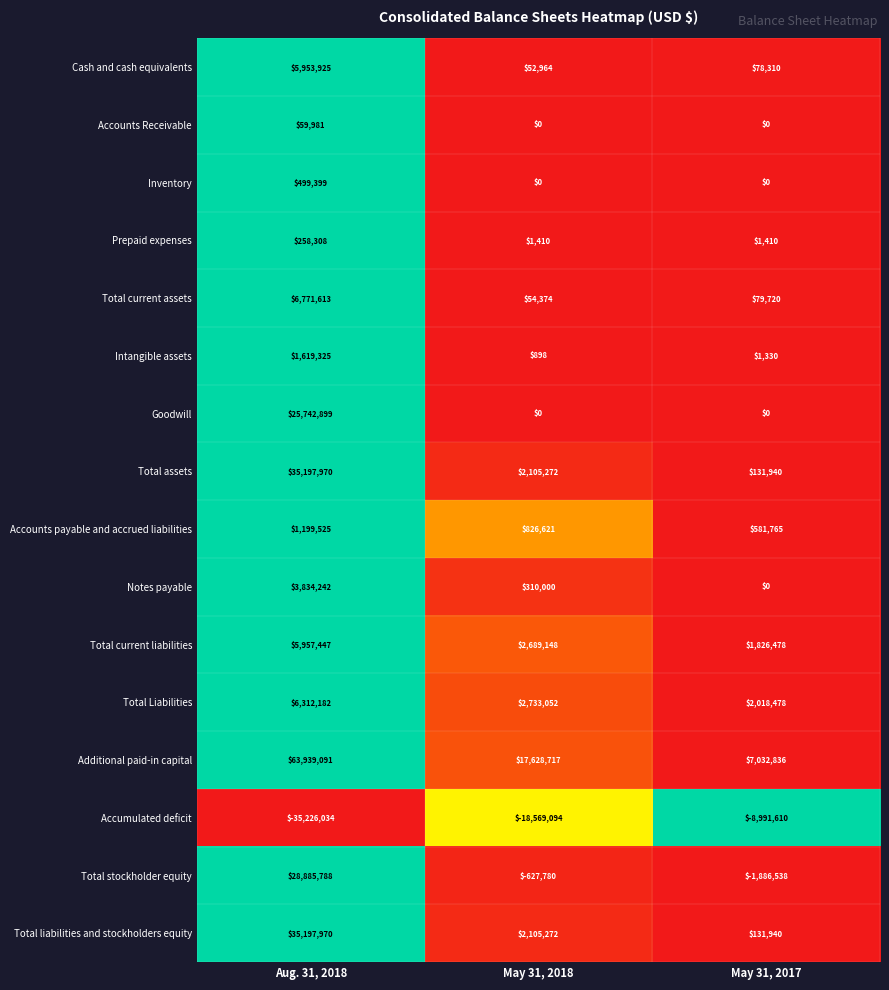

List the labels in order of Accumulated deficit value, largest first.

May 31, 2017, May 31, 2018, Aug. 31, 2018